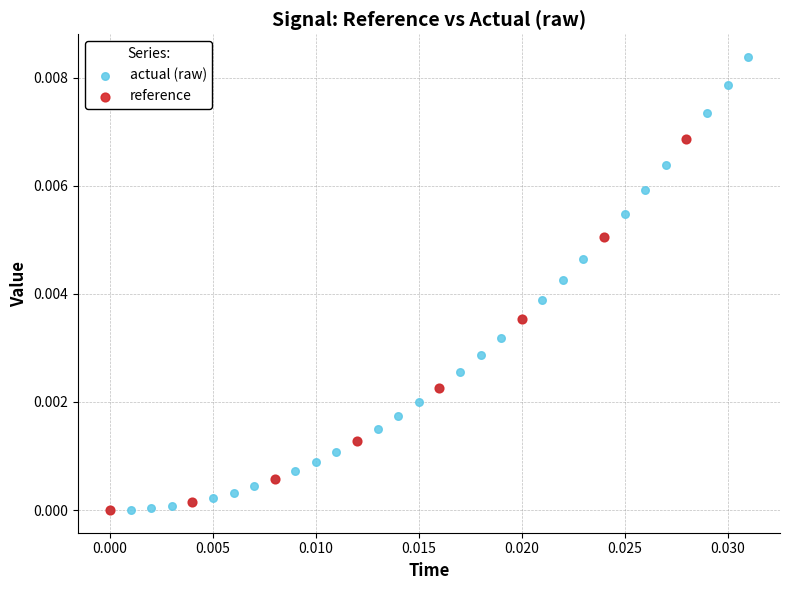

Which series has the widest spread of Y values?

actual (raw)